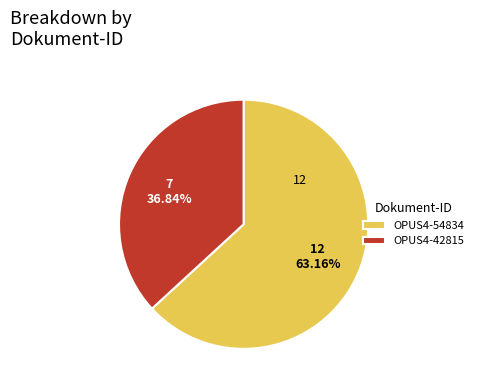

Is there a majority slice in this chart?

Yes